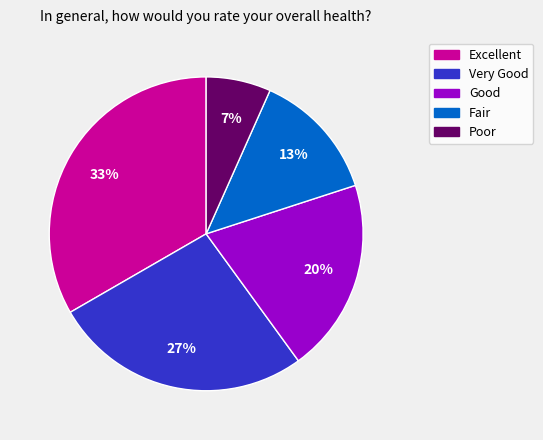

To the nearest percent, what is the average slice percentage?

20%